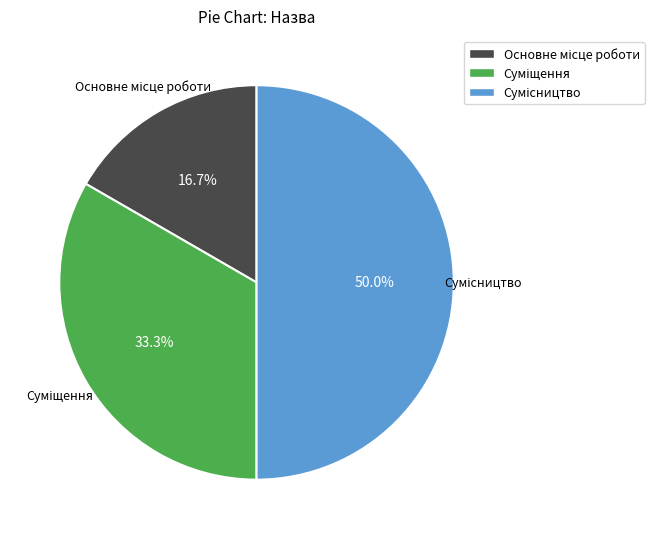

Between Суміщення and Основне місце роботи, which is larger?

Суміщення